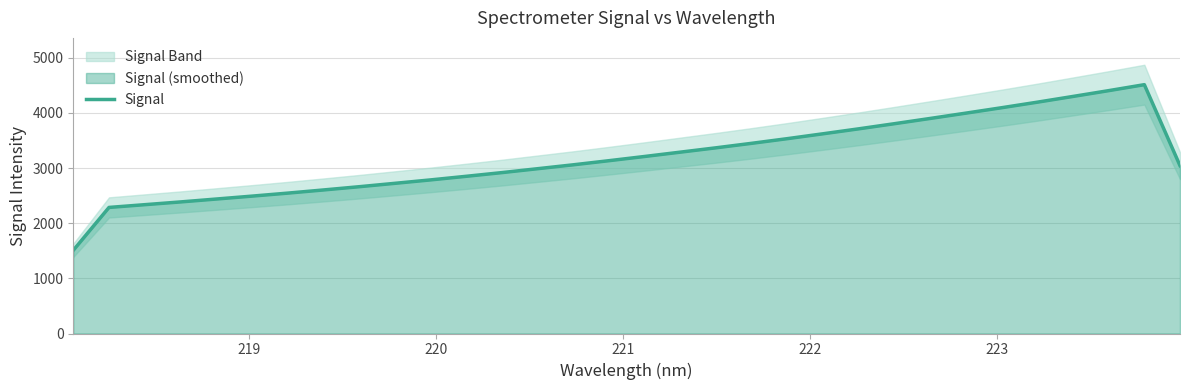

What is the difference between the maximum and minimum values?

3002.3